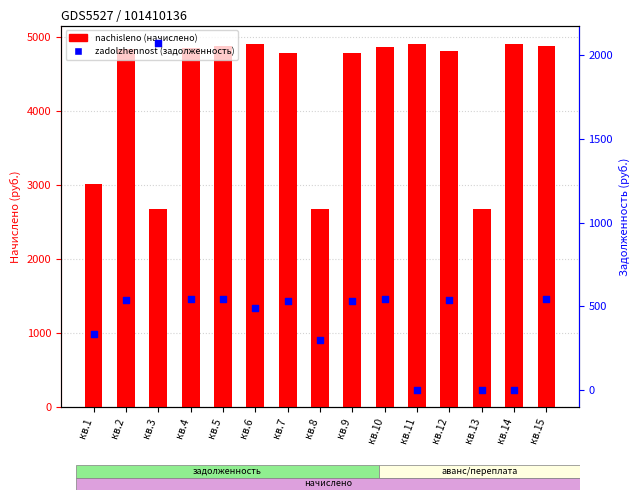

At which category is the sum across all series the highest?

кв.5